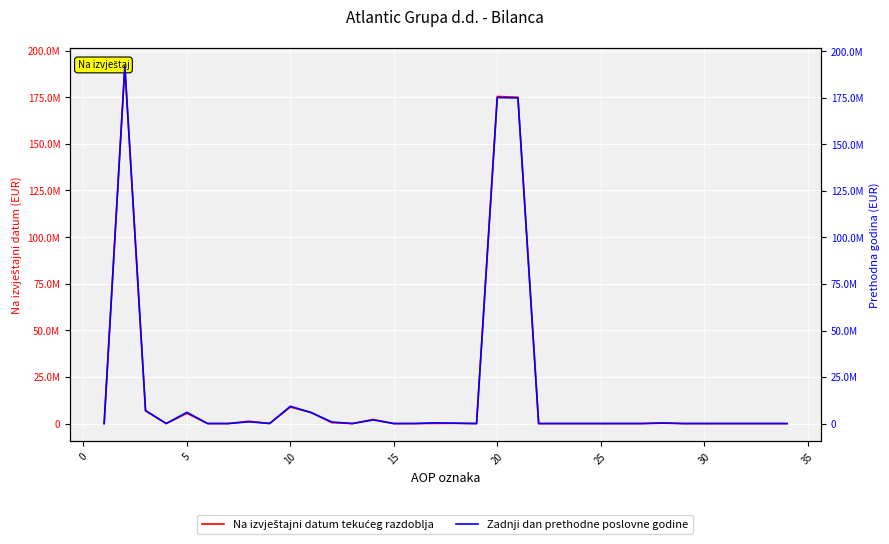

Reading left to right, what are all the values shown in this chart?

Na izvještajni datum tekućeg razdoblja: 0	191742519	6745098	0	5478810	0	0	1236981	29307	8837845	5931142	479941	0	2213308	0	0	54921	158533	0	175398839	174993017	0	0	0	0	0	49	405773	0	0	0	0	0	0
Zadnji dan prethodne poslovne godine: 0	192169436	7024841	0	6048645	0	0	935167	41029	9282710	5931142	849499	0	1928142	0	0	415394	158533	0	175203181	174993017	0	0	0	0	0	49	210115	0	0	0	0	0	0